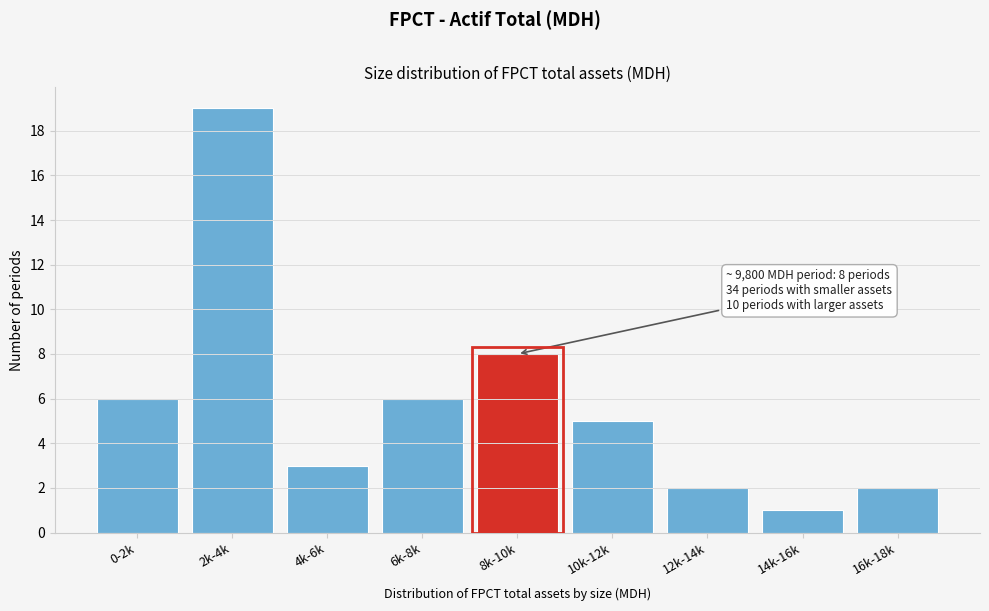

Reading left to right, extract all data points from this chart.

6	19	3	6	8	5	2	1	2